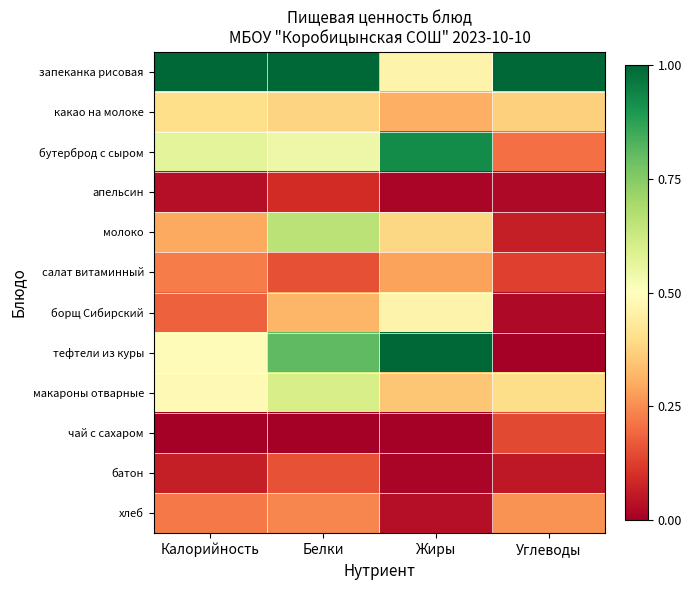

What is the greatest value displayed?

1.0